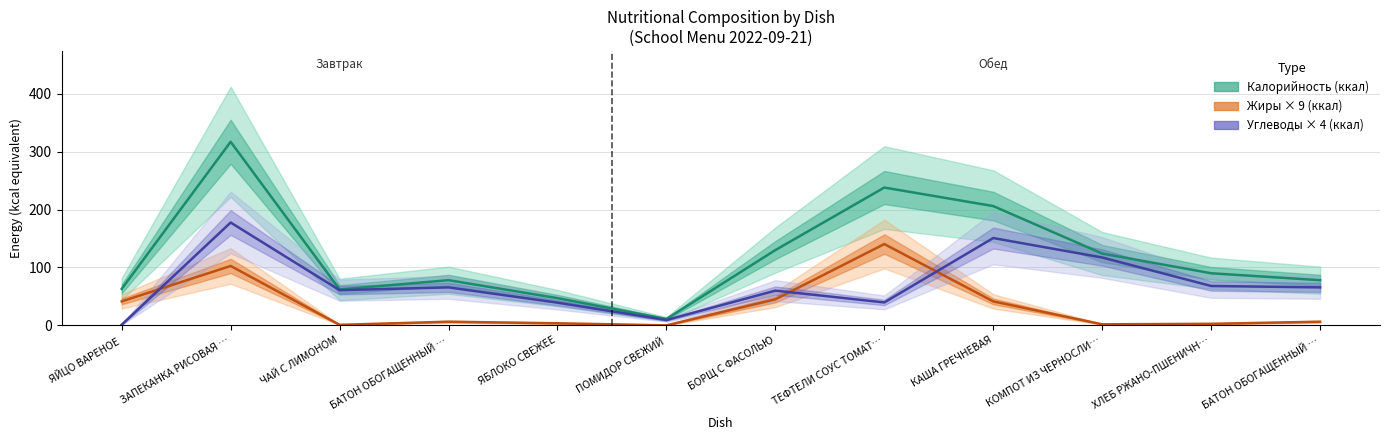

Which series has the widest spread of values?

Калорийность (ккал)